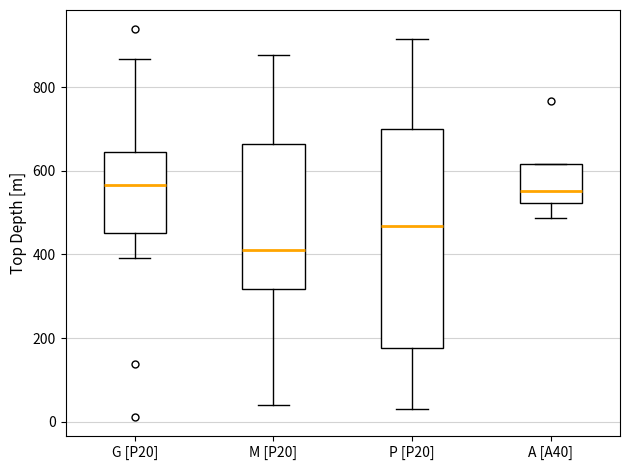

Reading left to right, read every box against the y-axis: the position of its median line, the range the box covers, and the ends of its whiskers. The values are not printed on the chart, so give them approximately, as read against the axis.

G [P20]: median 560, box 460 to 640, whiskers 400 to 860
M [P20]: median 420, box 320 to 660, whiskers 40 to 880
P [P20]: median 460, box 180 to 700, whiskers 20 to 920
A [A40]: median 560, box 520 to 620, whiskers 480 to 620